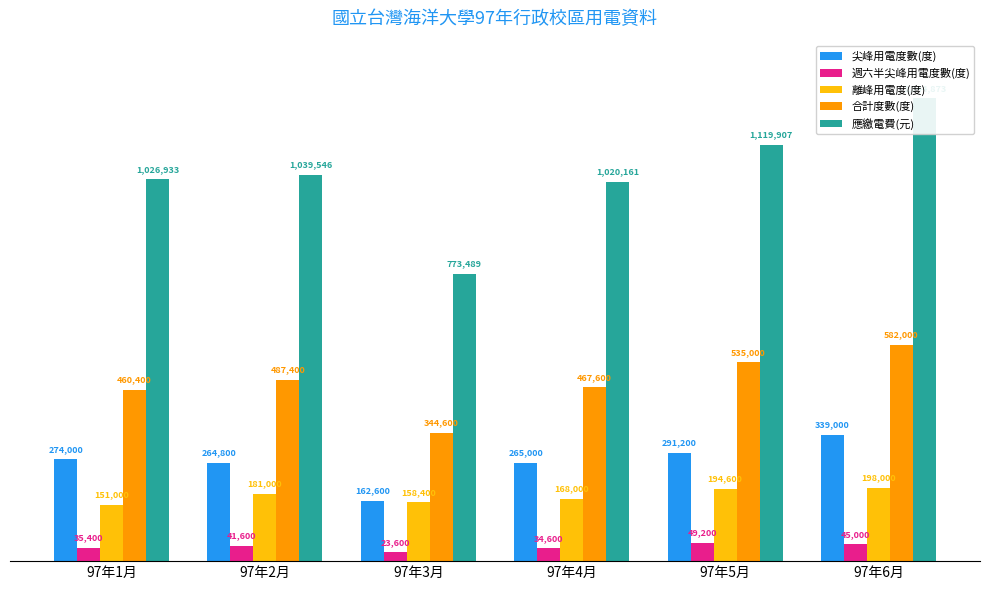

Is the value of 尖峰用電度數(度) at 97年3月 greater than the value of 合計度數(度) at 97年4月?

No